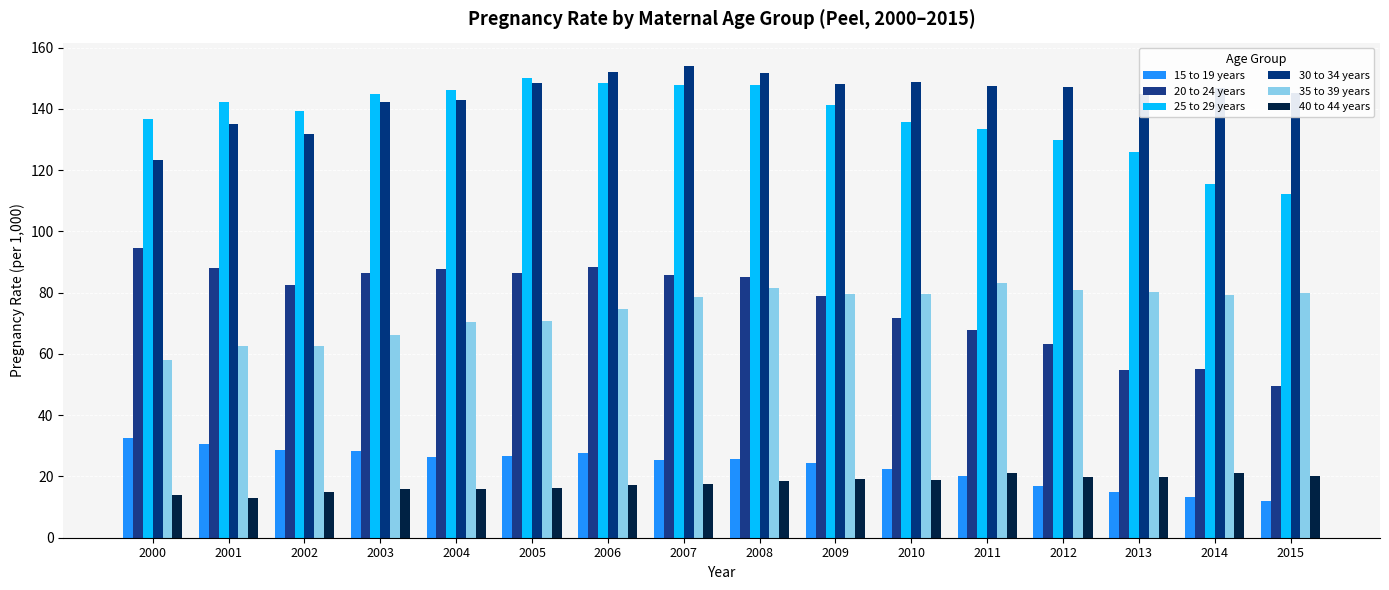

Is the value of 15 to 19 years at 2009 greater than the value of 25 to 29 years at 2007?

No